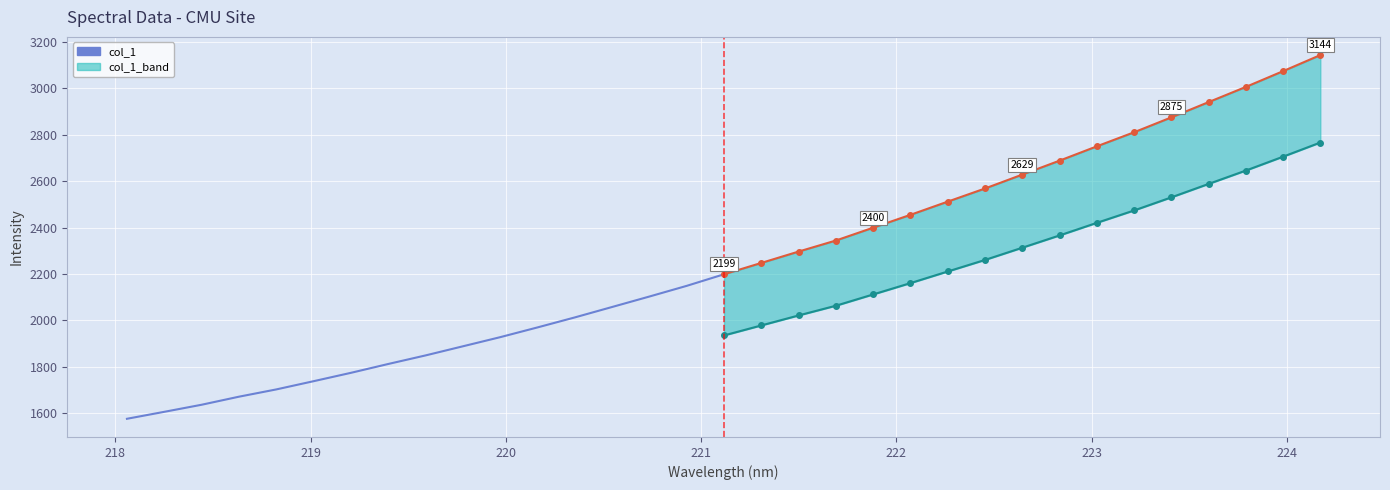

What is the average value of the col_1 series?

1862.6